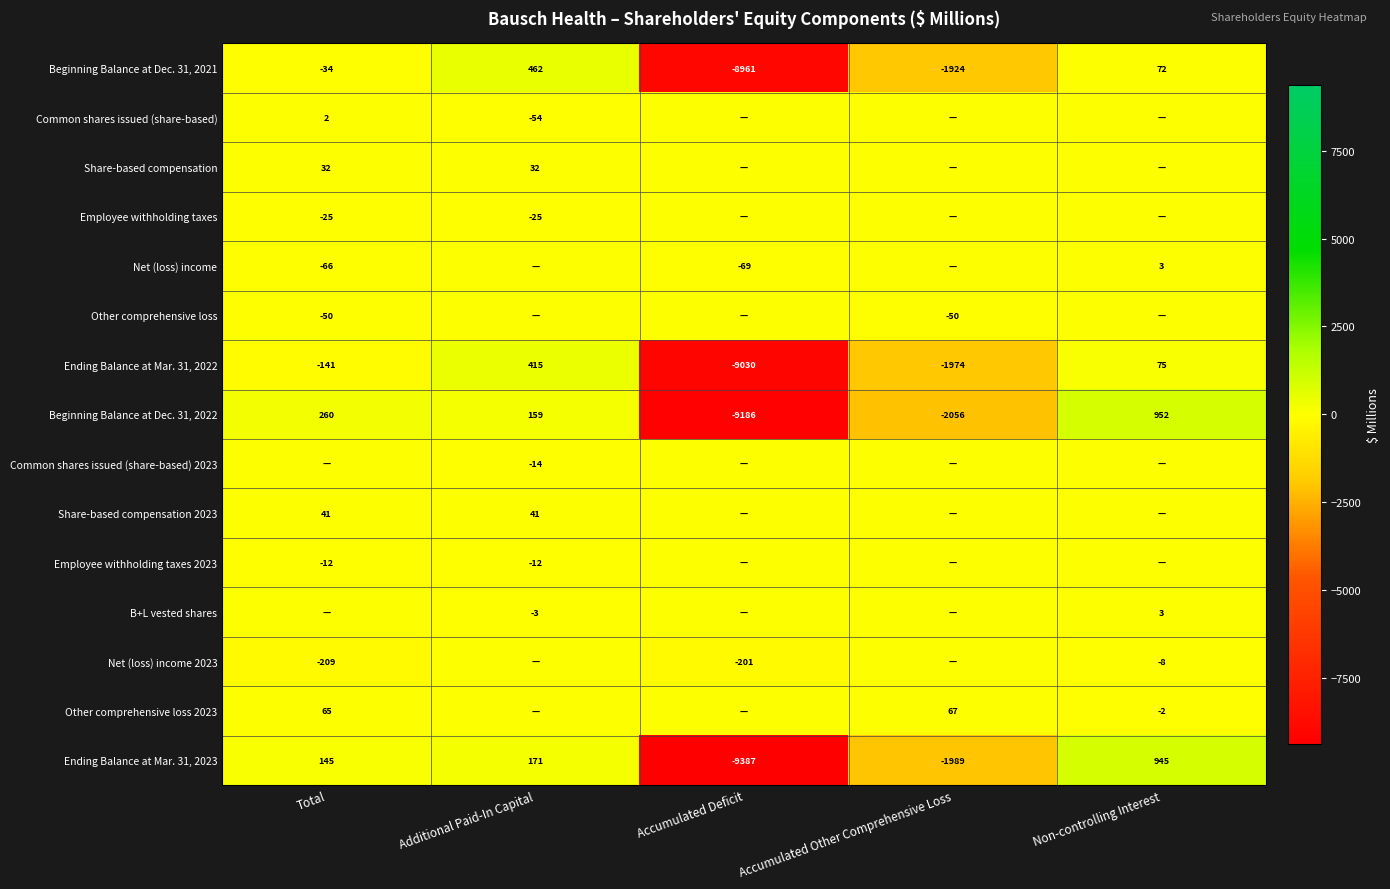

Read the Ending Balance at Mar. 31, 2023 value at Accumulated Deficit, to the nearest 10.

-9390